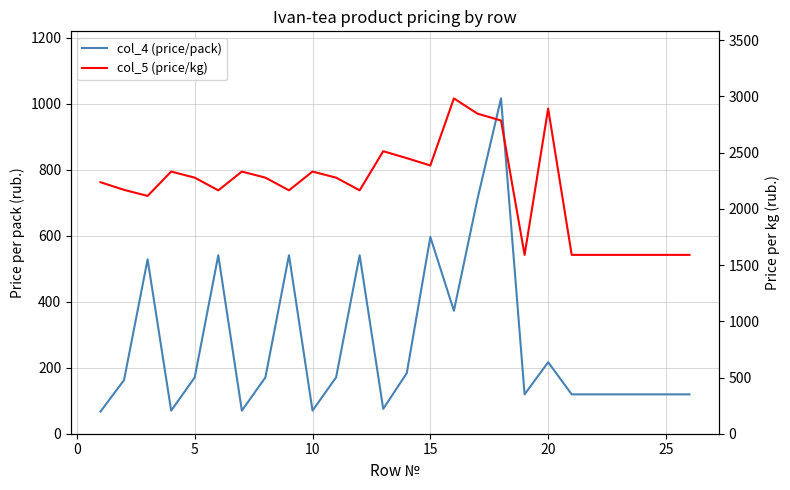

What is the highest value of the col_4 (price/pack) series?

1016.7